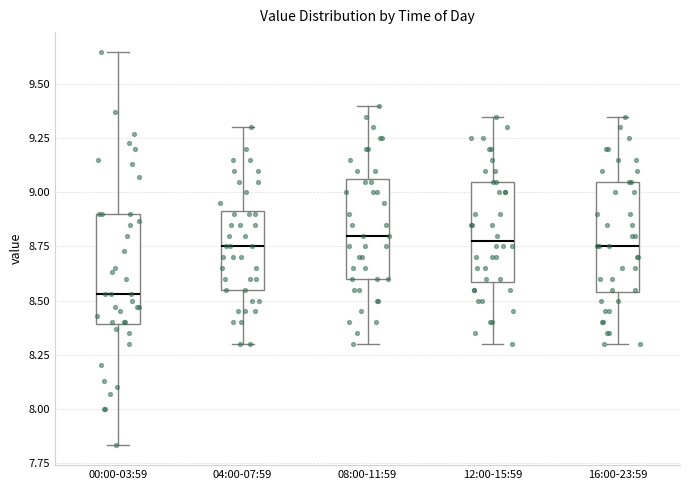

Reading left to right, read every box against the y-axis: the position of its median line, the range the box covers, and the ends of its whiskers. The values are not printed on the chart, so give them approximately, as read against the axis.

00:00-03:59: median 8.55, box 8.40 to 8.90, whiskers 7.85 to 9.65
04:00-07:59: median 8.75, box 8.55 to 8.90, whiskers 8.30 to 9.30
08:00-11:59: median 8.80, box 8.60 to 9.05, whiskers 8.30 to 9.40
12:00-15:59: median 8.80, box 8.60 to 9.05, whiskers 8.30 to 9.35
16:00-23:59: median 8.75, box 8.55 to 9.05, whiskers 8.30 to 9.35